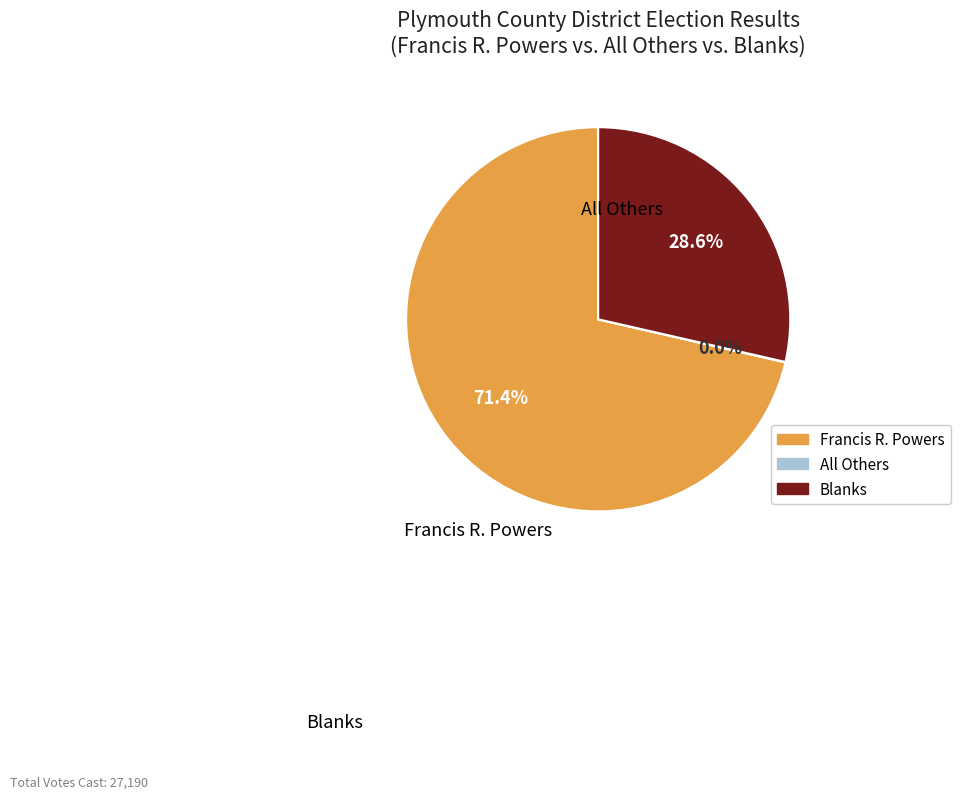

What is the smallest slice in the pie chart?

All Others